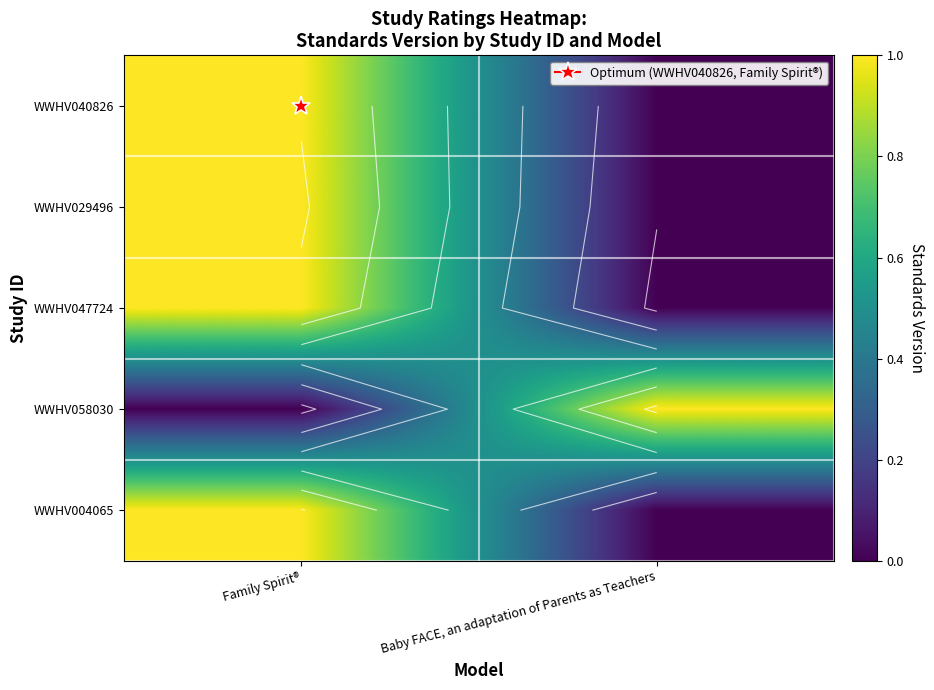

The value of WWHV029496 at Family Spirit® is 0. True or false?

False